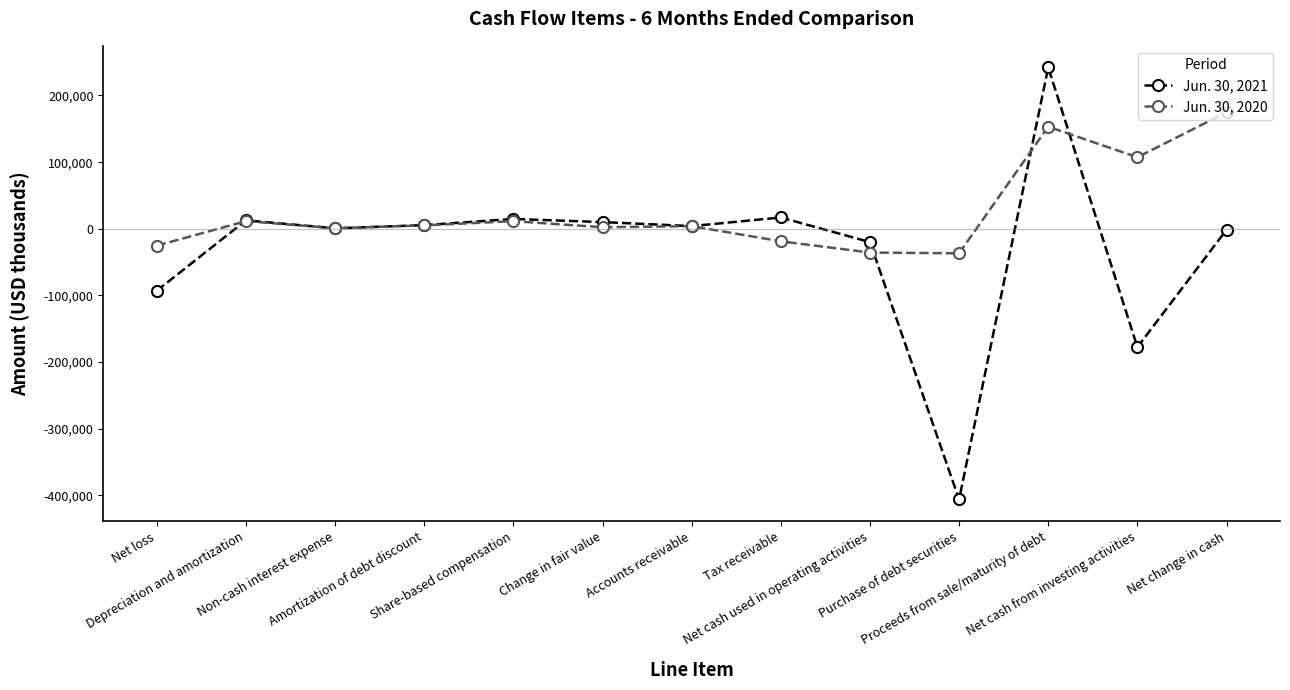

After their last crossing, which series has the higher values: Jun. 30, 2020 or Jun. 30, 2021?

Jun. 30, 2020